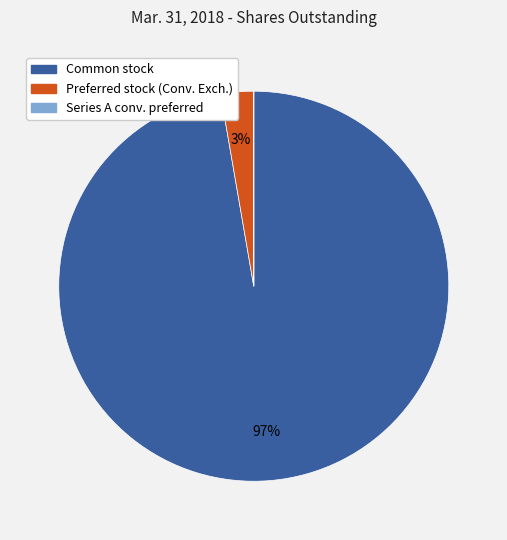

Does any single category account for the majority?

Yes